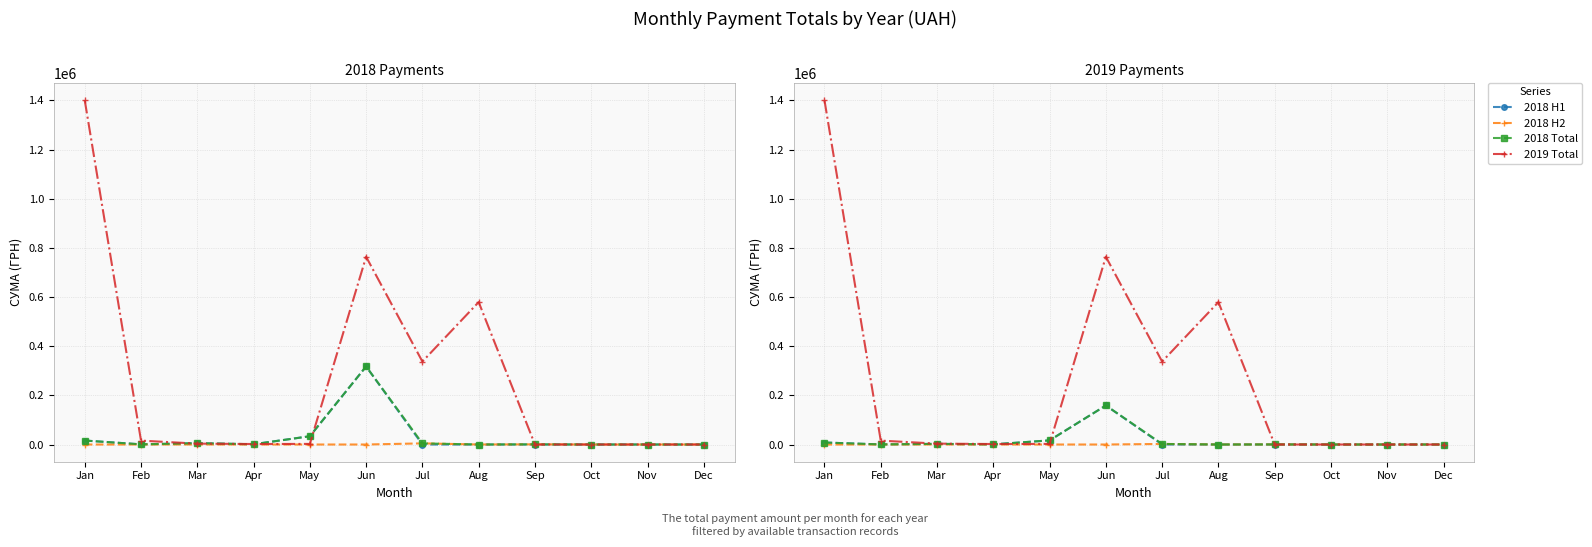

At how many categories does at least one series exceed 149627?

4